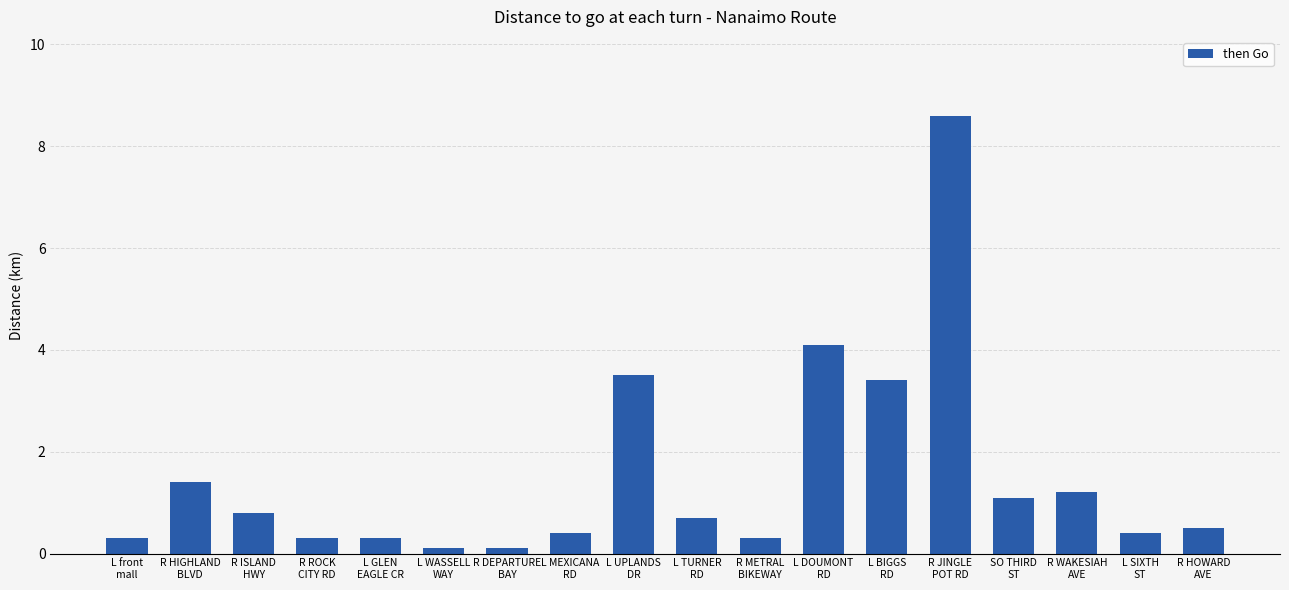

Approximately how many times larger is the value at R HIGHLAND
BLVD compared to SO THIRD
ST?

1.3